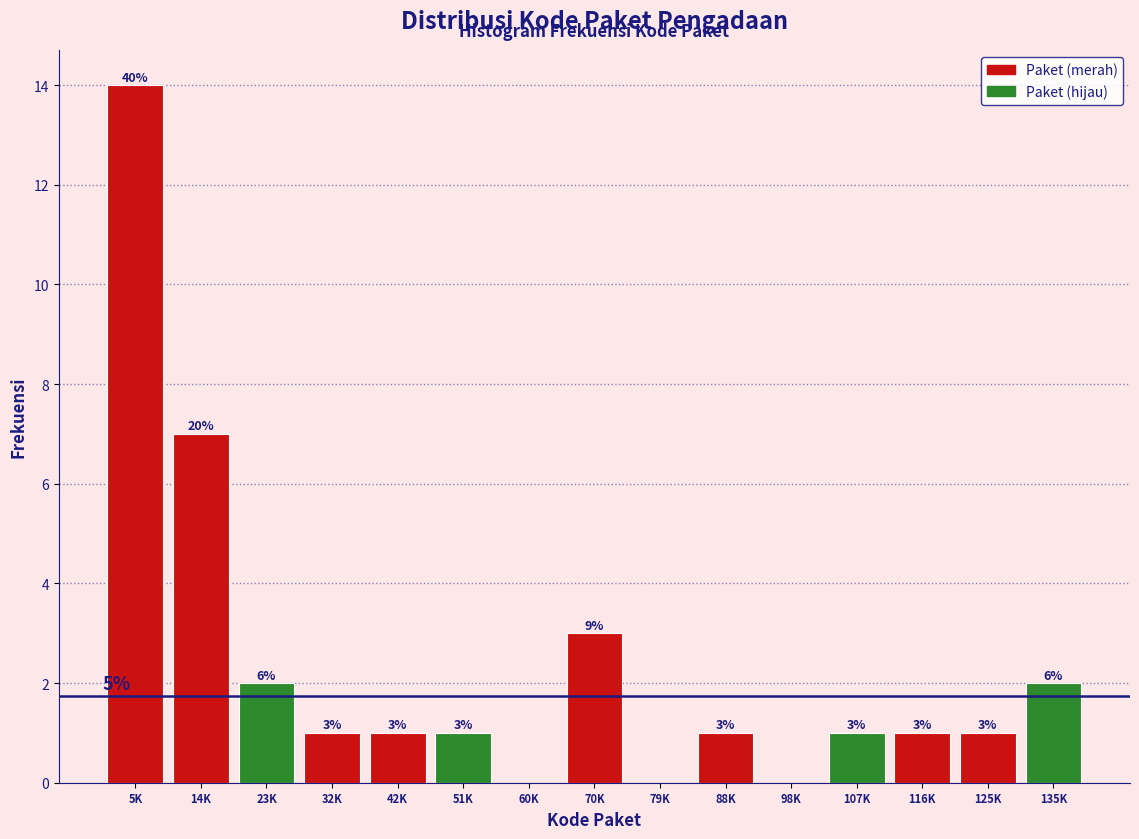

Reading left to right, transcribe all the data shown in this chart.

5K=14	14K=7	23K=2	32K=1	42K=1	51K=1	60K=0	70K=3	79K=0	88K=1	98K=0	107K=1	116K=1	125K=1	135K=2